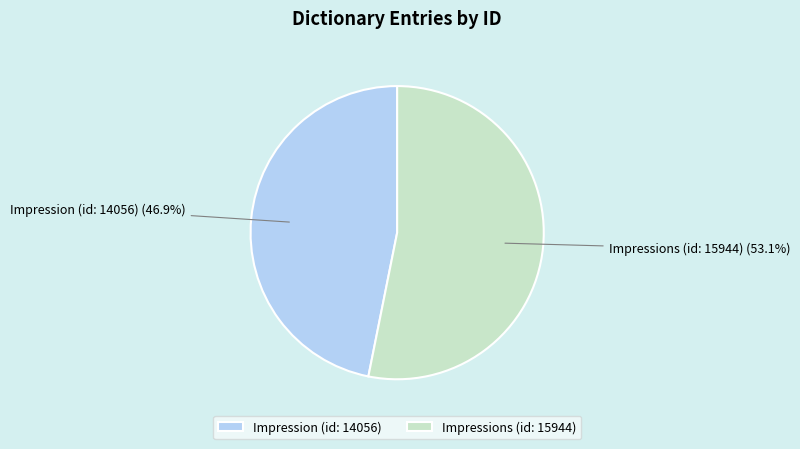

To the nearest percent, what is the combined percentage of Impressions (id: 15944) and Impression (id: 14056)?

100%